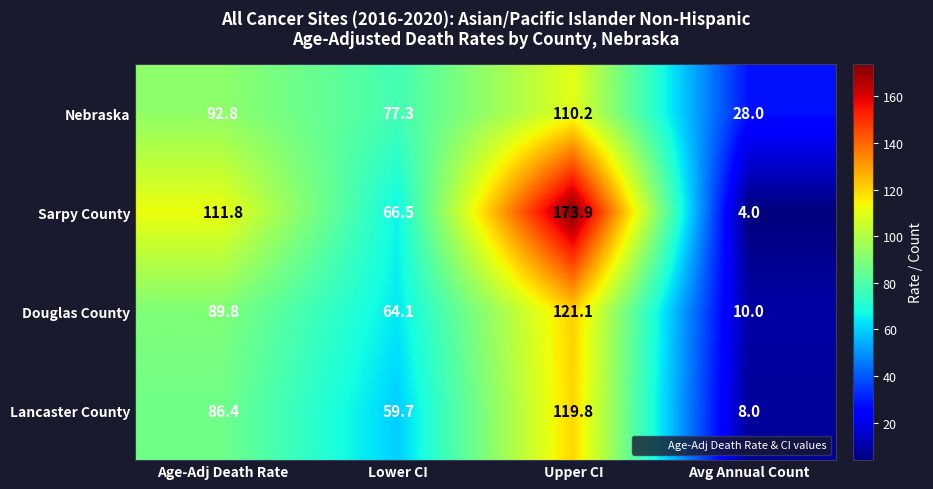

The value of Douglas County at Lower CI is 111.1. True or false?

False